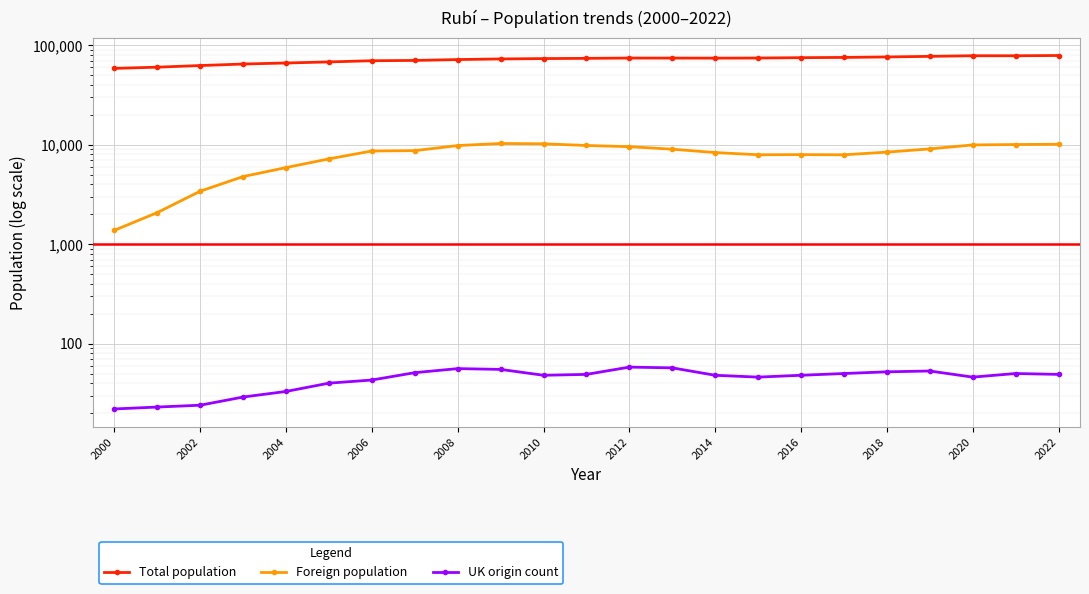

What is the sum of all Total population values?

1652556